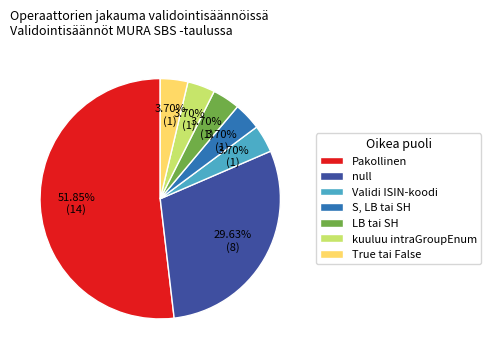

Which category accounts for the majority?

Pakollinen